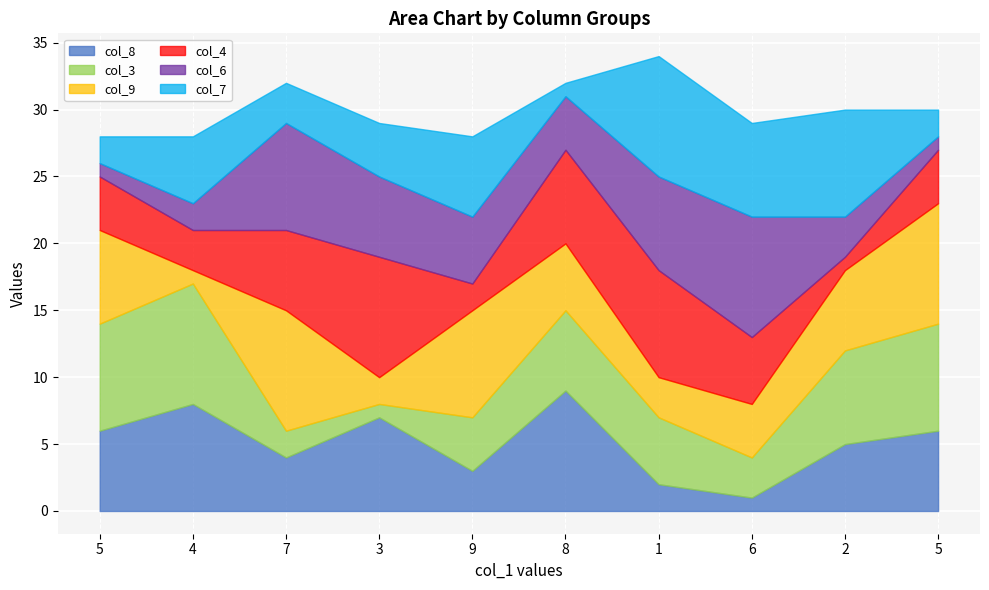

Does the chart display data point markers on the line(s)?

No